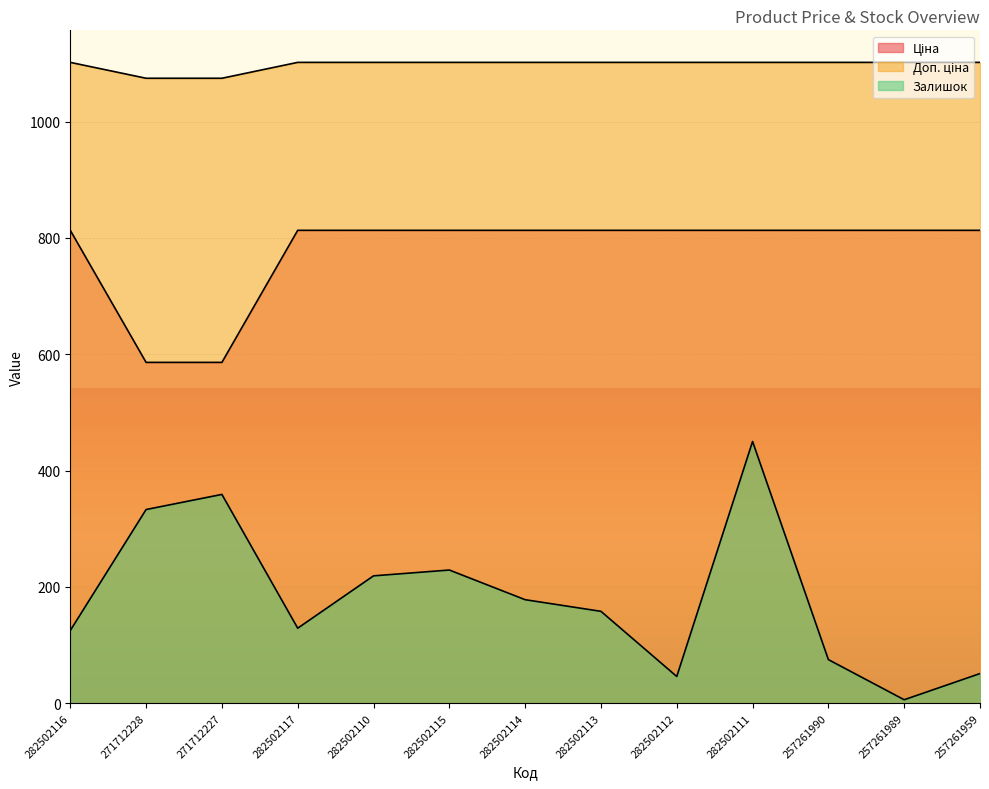

Which series has the widest spread of values?

Залишок